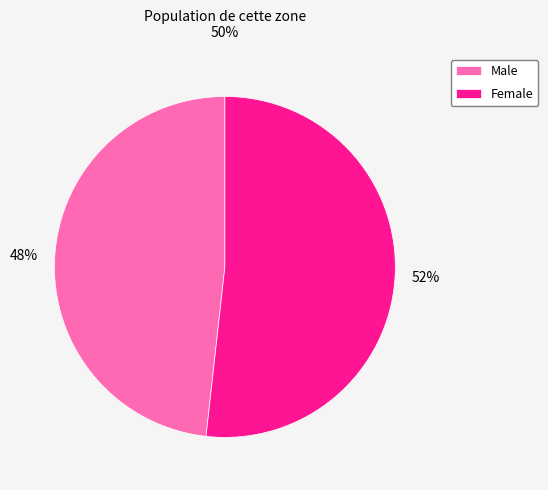

Is it true that Female is 61% of the pie?

False